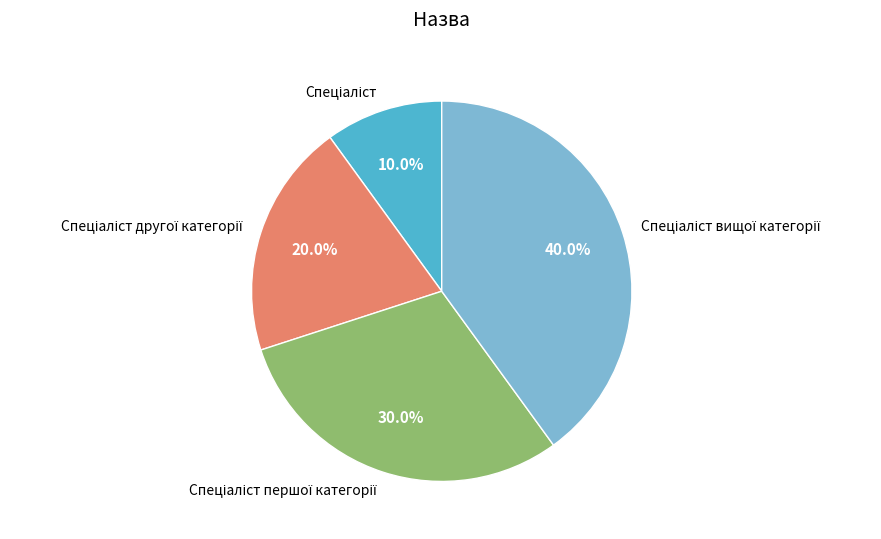

Is there a majority slice in this chart?

No